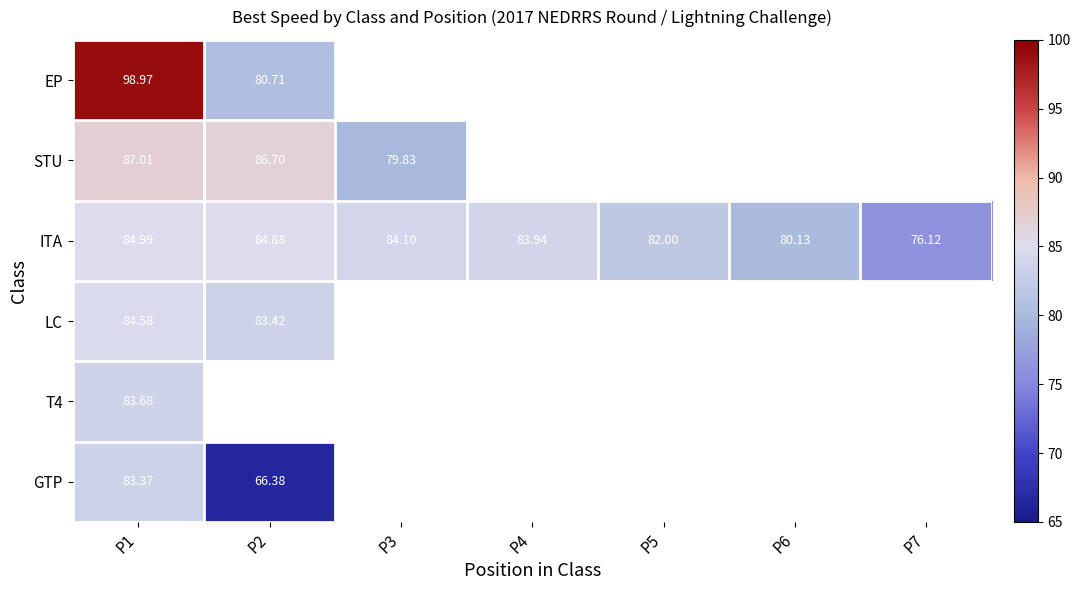

How many data points in ITA are less than 83?

3